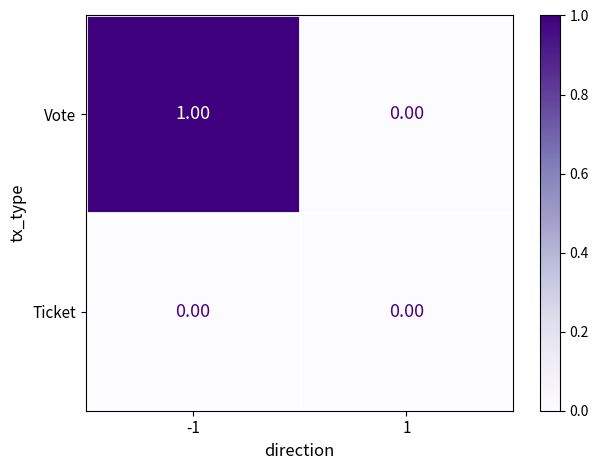

Rank the series by their average value, from highest to lowest.

Vote, Ticket